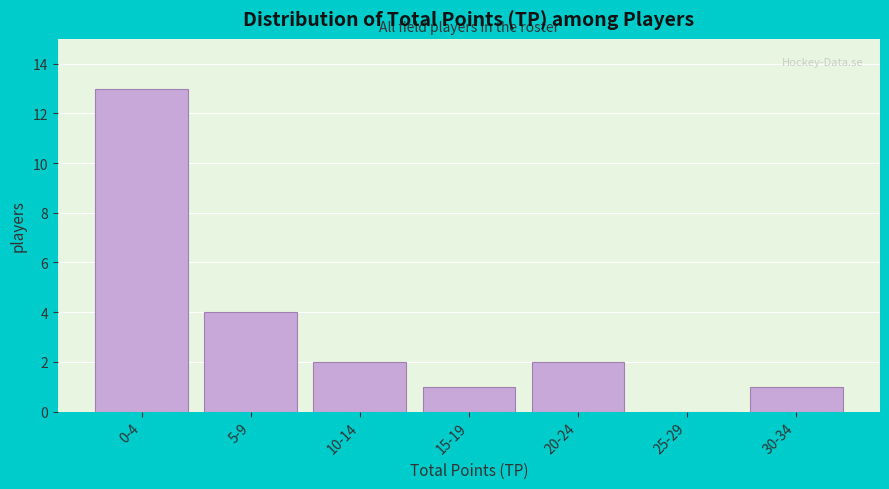

Reading left to right, transcribe all the data shown in this chart.

0-4=13	5-9=4	10-14=2	15-19=1	20-24=2	25-29=0	30-34=1